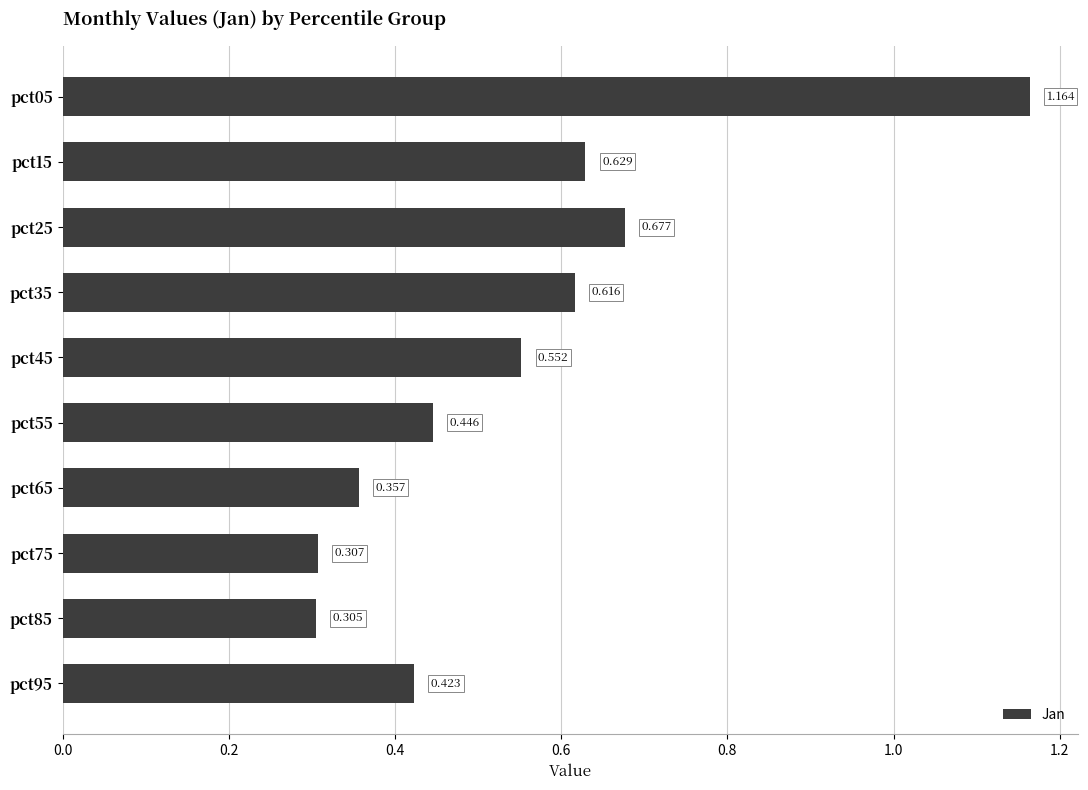

How many distinct data groups are displayed?

1